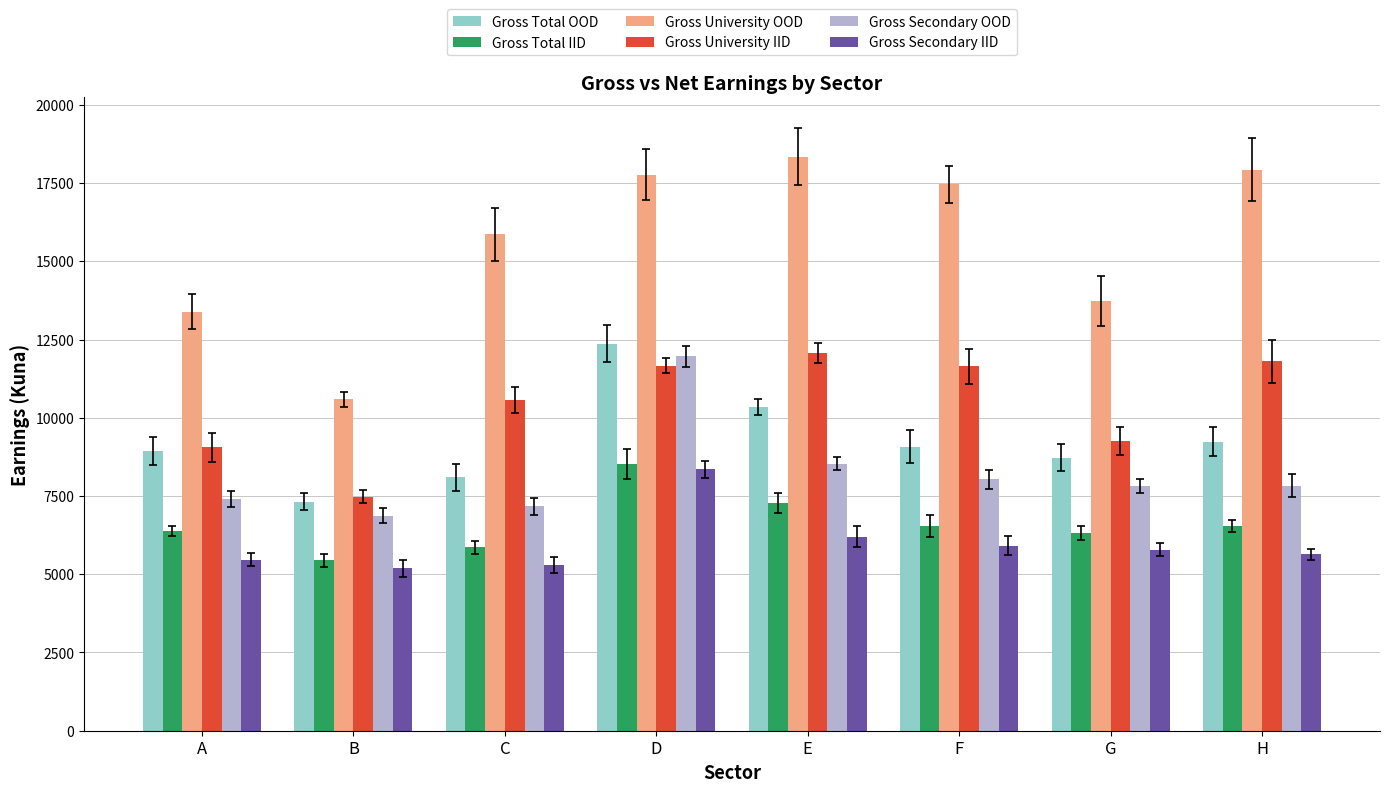

Which series has the largest total across all categories?

Gross University OOD